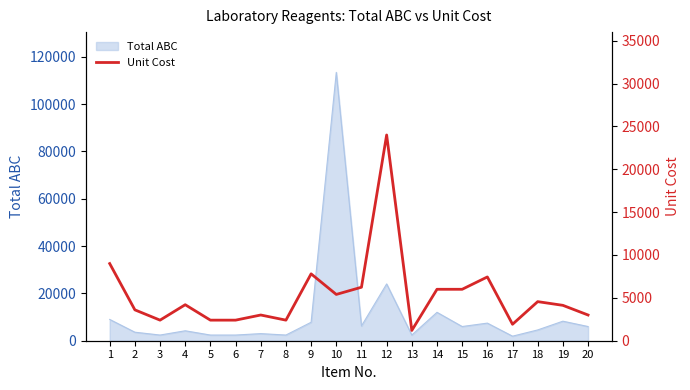

The value at 3 is 4264. True or false?

False